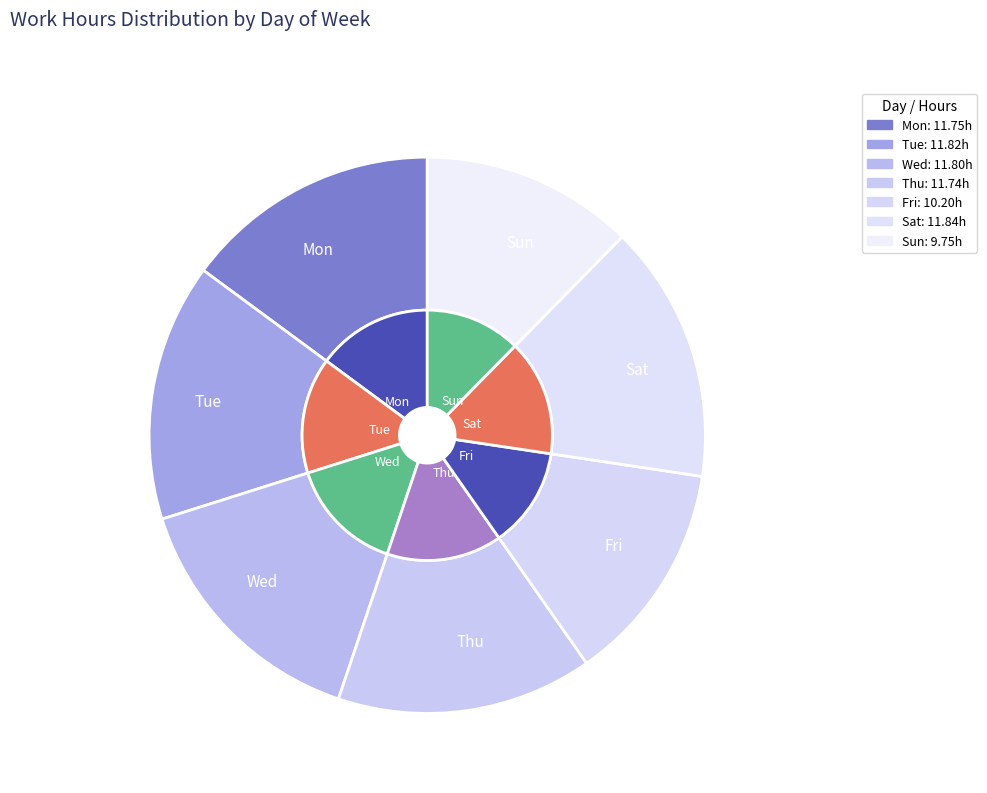

Rank the categories by value from highest to lowest.

Sat, Tue, Wed, Mon, Thu, Fri, Sun